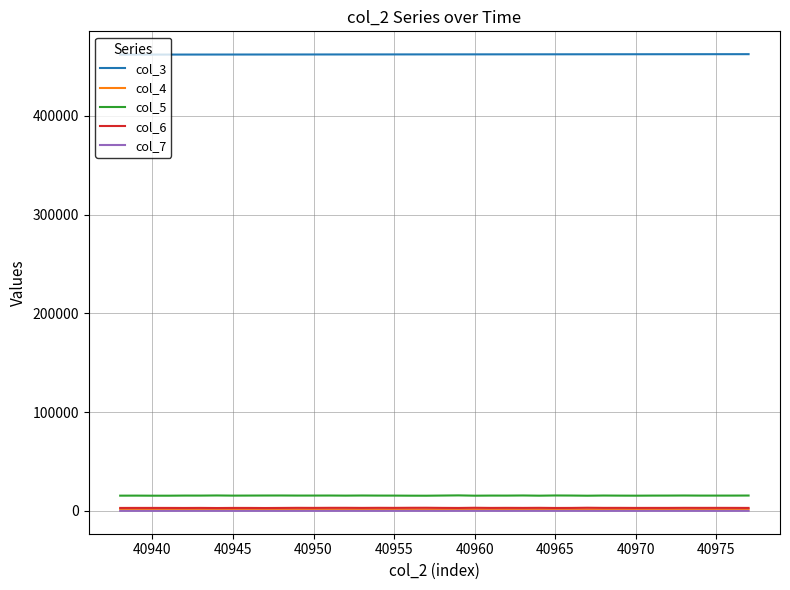

What is the greatest value displayed?

462349